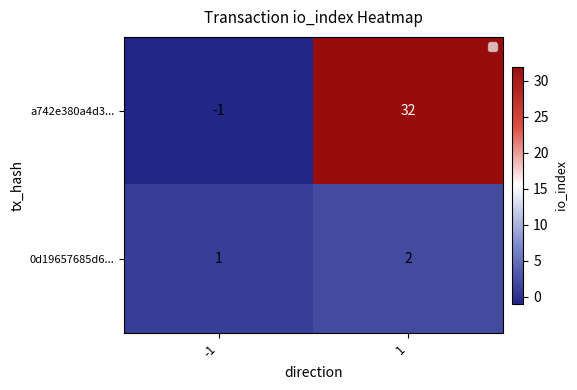

At which category is the sum across all series the highest?

1